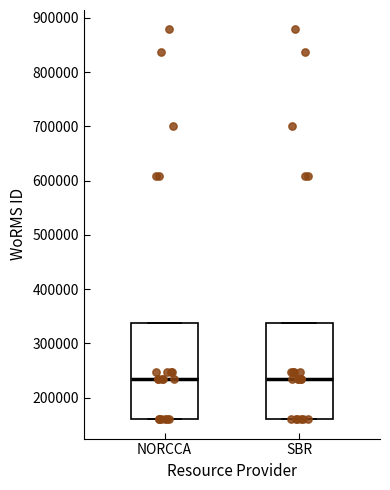

Where is the lower edge of the box for SBR on the y-axis? The values are not printed on the chart, so give them approximately, as read against the axis.

160000